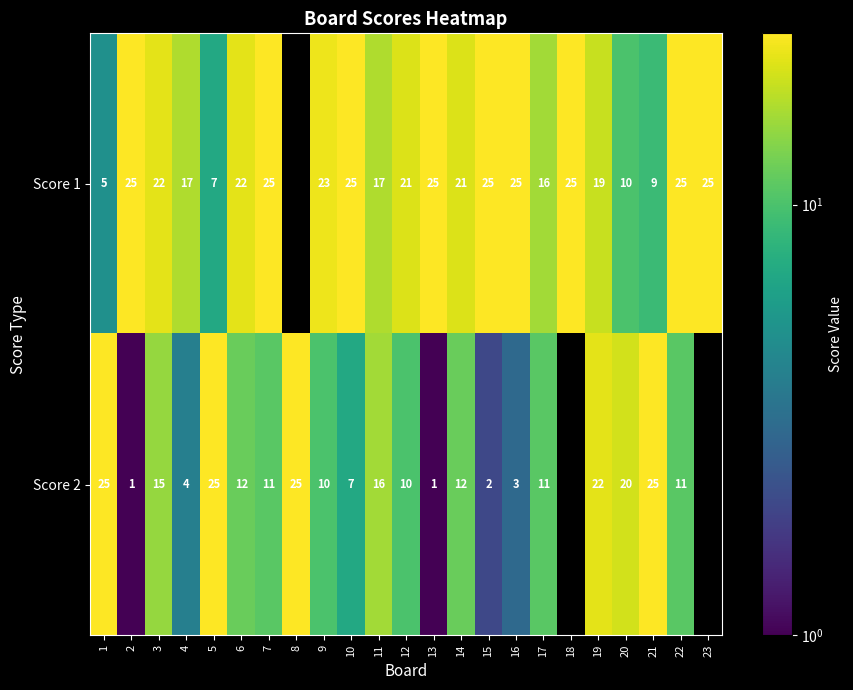

At 22, list the series in order from largest to smallest.

Score 1, Score 2